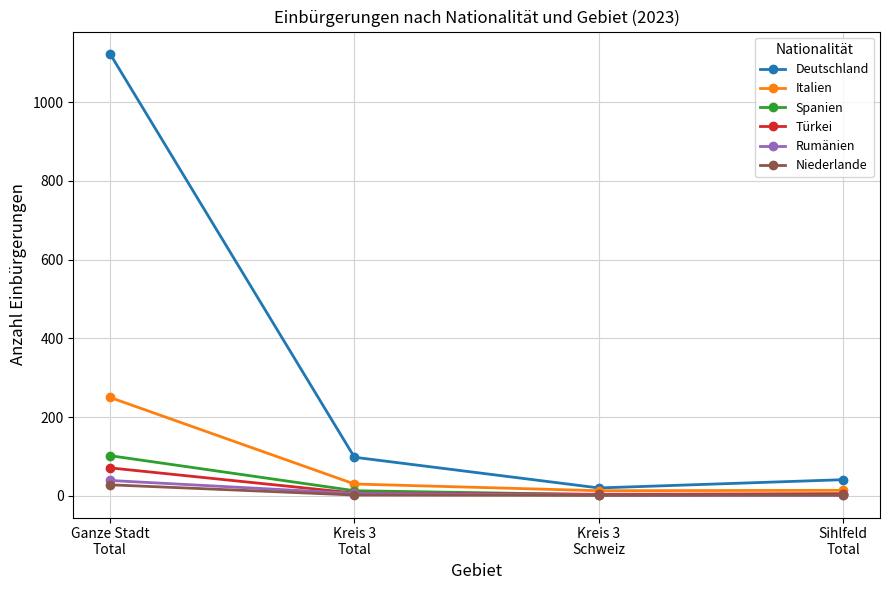

How many categories are shown in the chart?

4